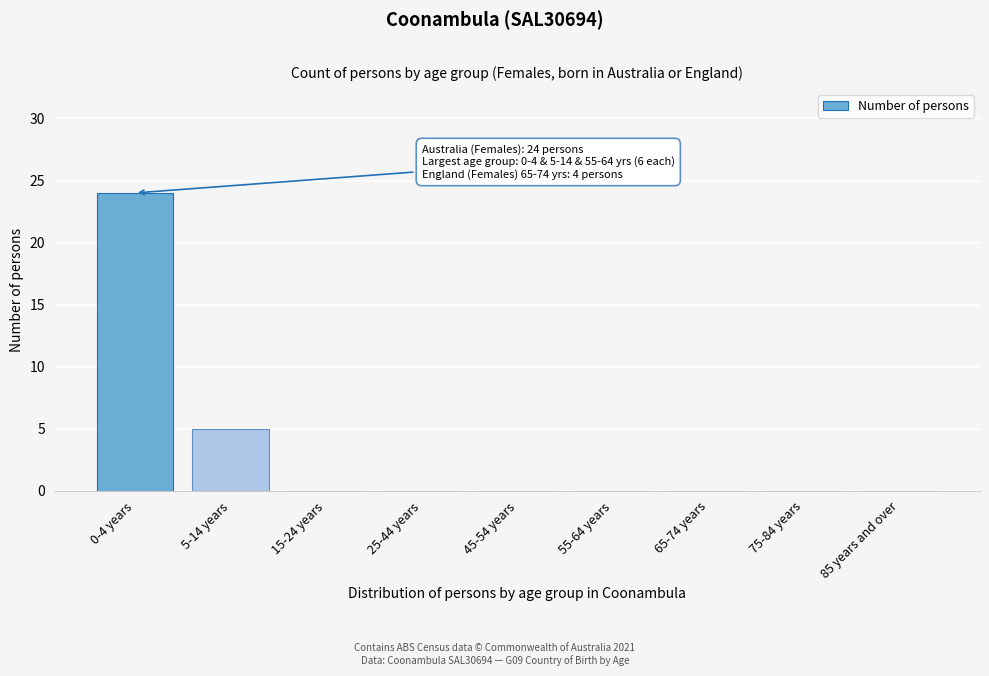

Reading left to right, list all the values displayed in this chart.

0-4 years=24	5-14 years=5	15-24 years=0	25-44 years=0	45-54 years=0	55-64 years=0	65-74 years=0	75-84 years=0	85 years and over=0